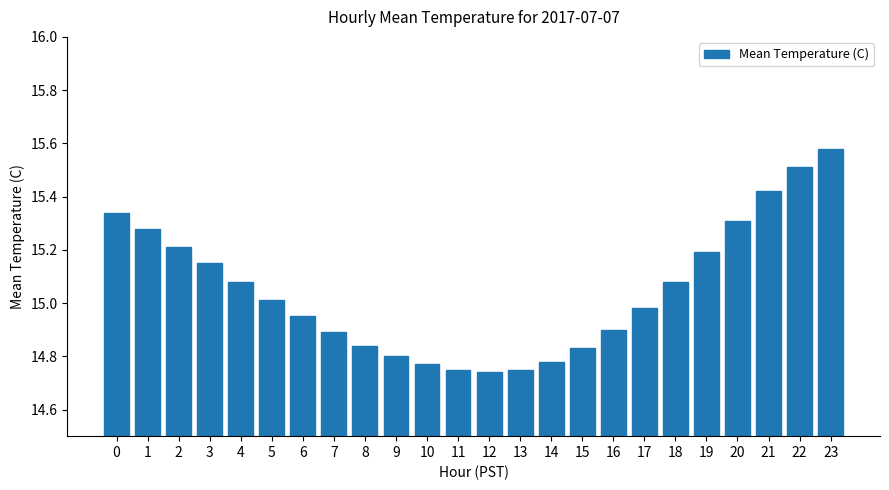

Which has a higher value, 20 or 4?

20